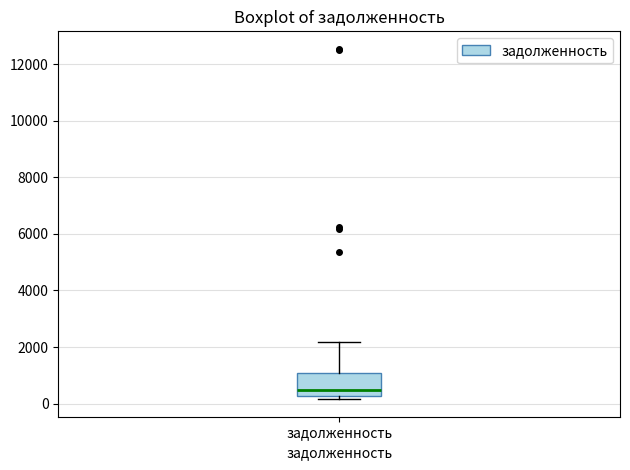

Where does the median line of the box for задолженность sit on the y-axis? The values are not printed on the chart, so give them approximately, as read against the axis.

400